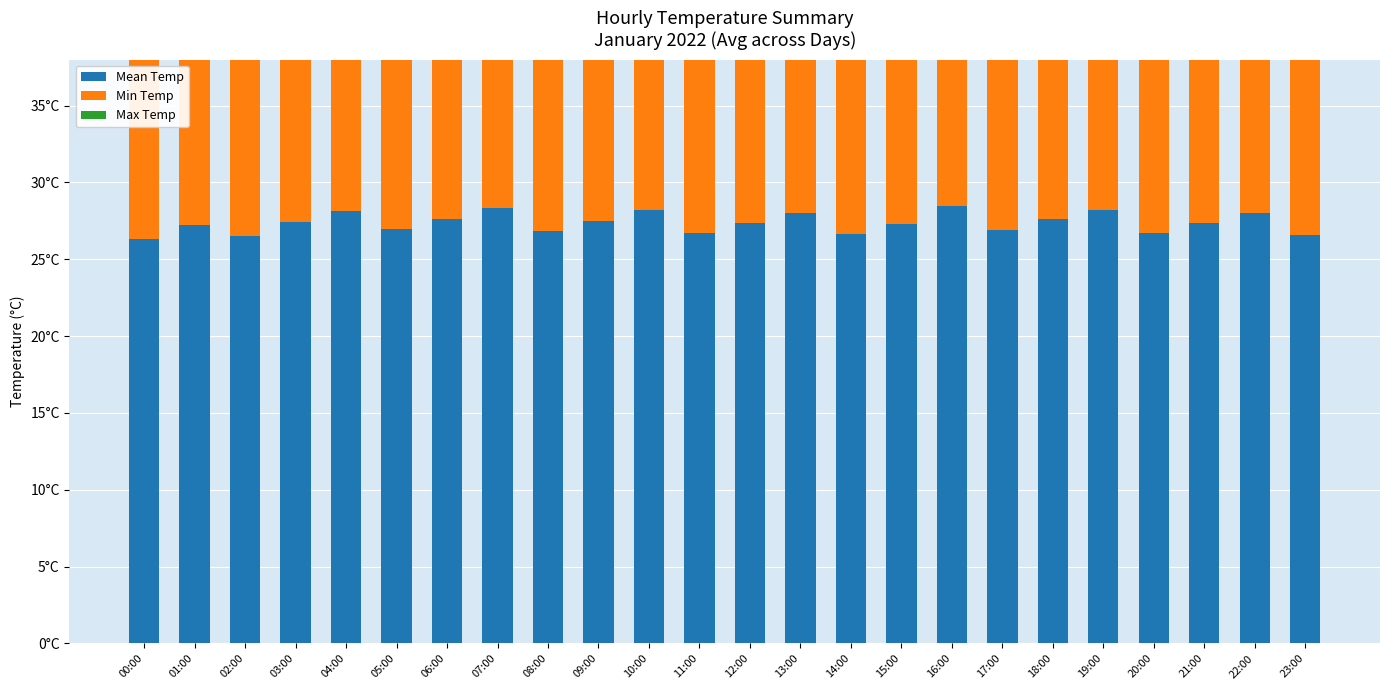

Which category has the highest value in the Max Temp series?

01:00